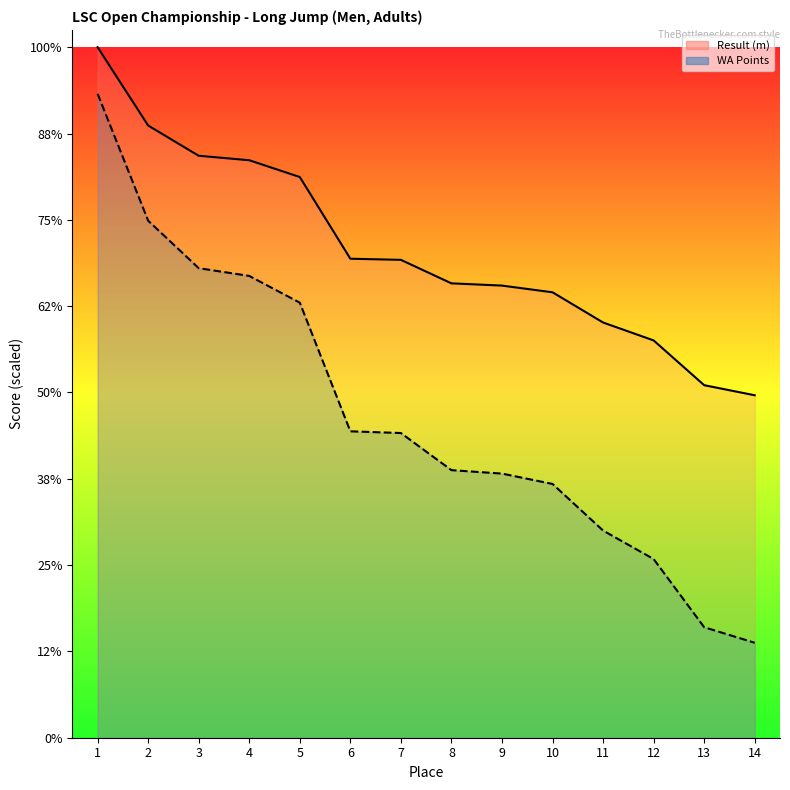

True or false: Result (m) and WA Points cross at least once.

False